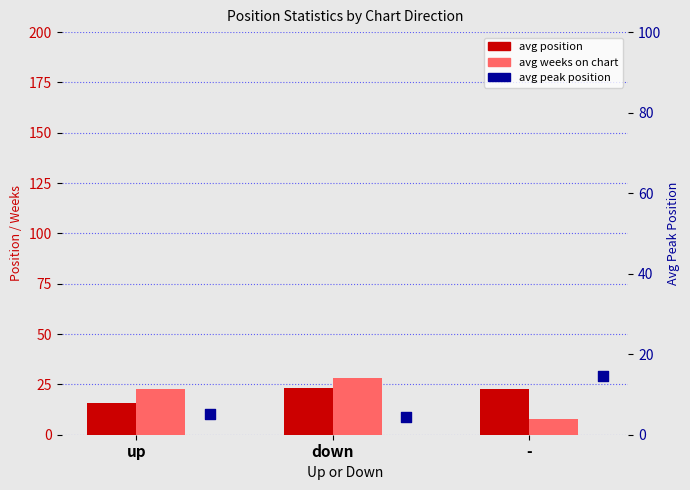

At which category is the sum across all series the highest?

down